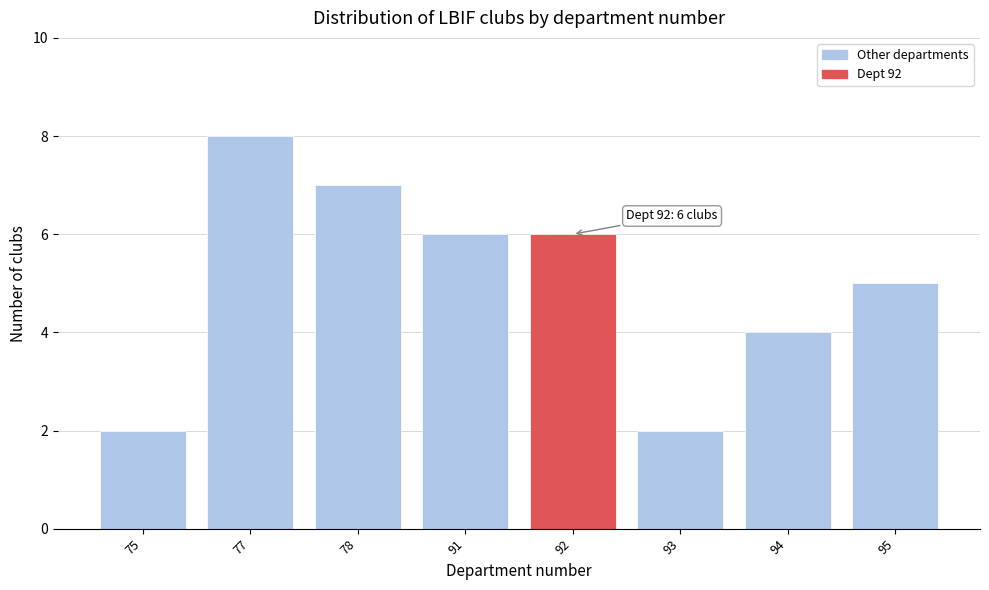

Reading right to left, list all the values displayed in this chart.

95=5	94=4	93=2	92=6	91=6	78=7	77=8	75=2